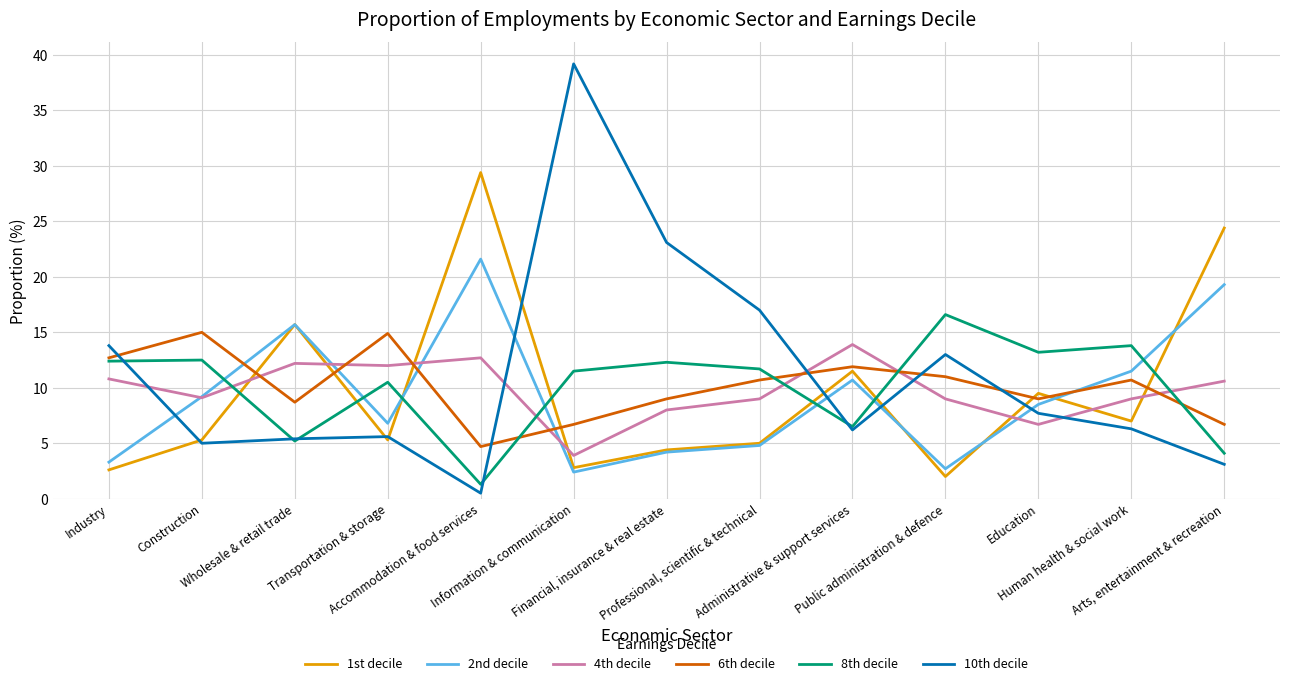

Between Transportation & storage and Education, which series saw the biggest shift?

6th decile